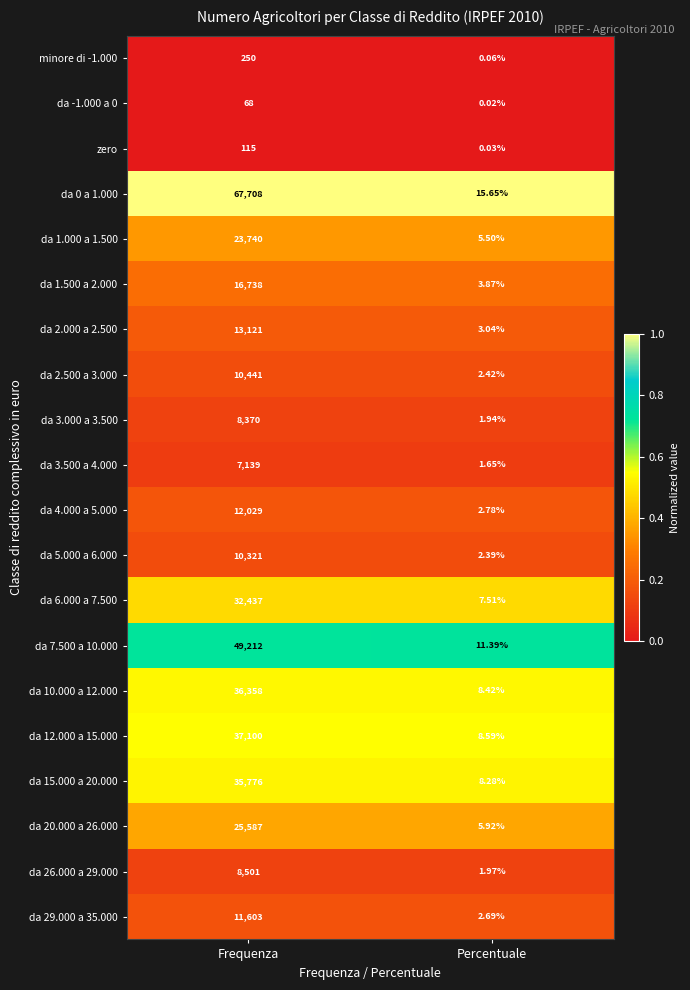

Where is da 5.000 a 6.000 nearest to the value 5161?

Percentuale